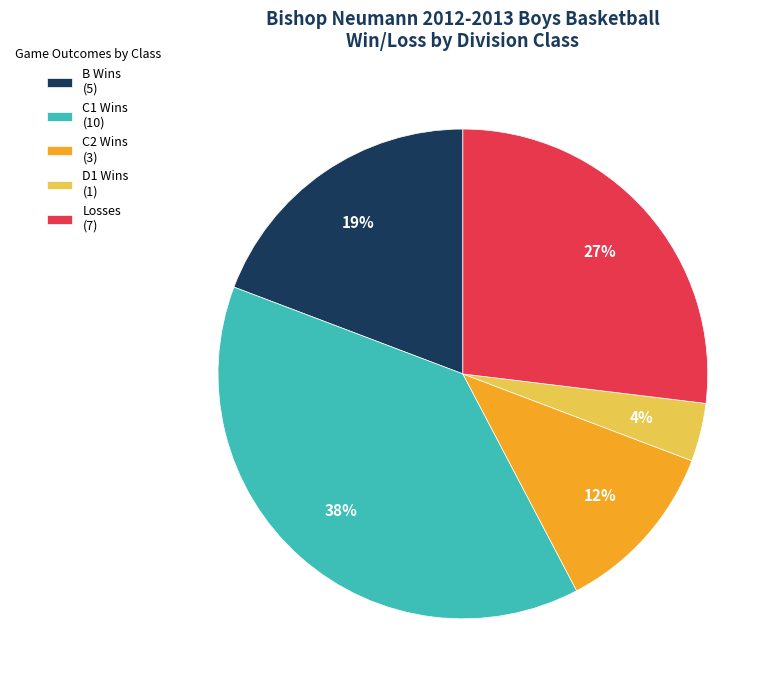

Between D1 Wins (1) and Losses (7), which is larger?

Losses (7)